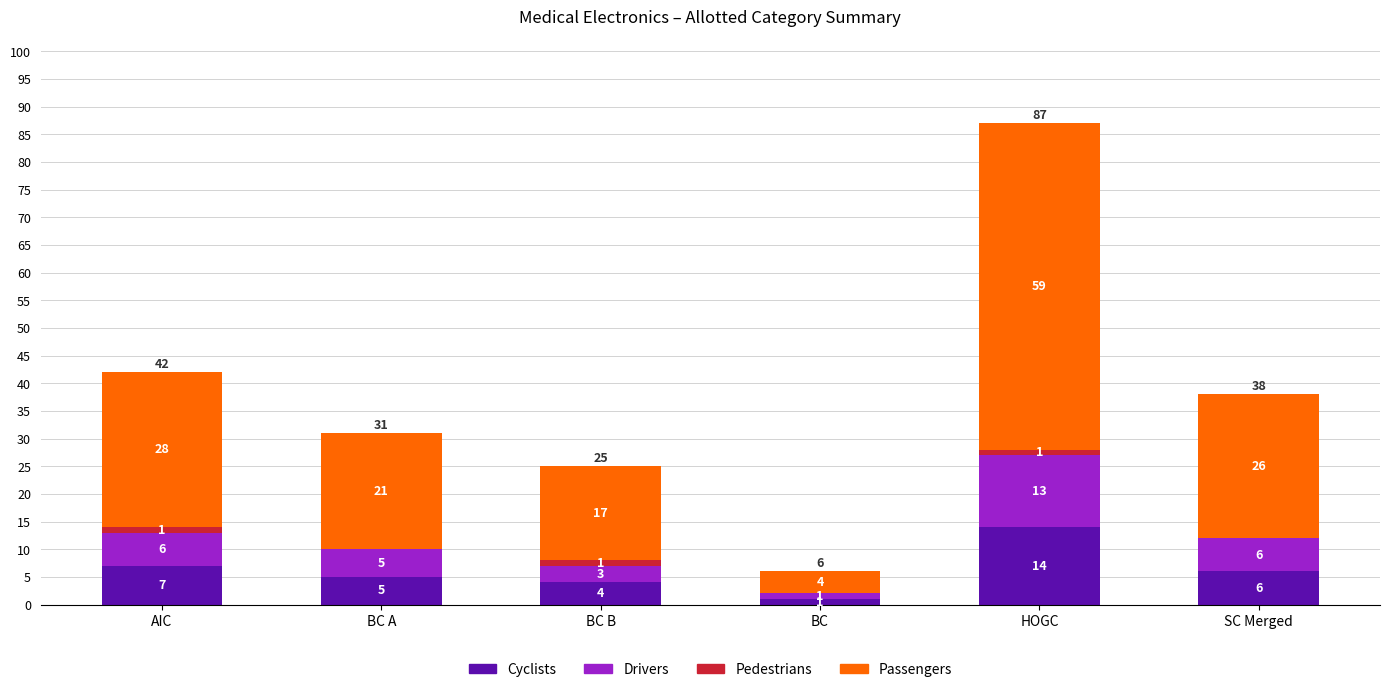

What is the total value across all series at AIC?

42